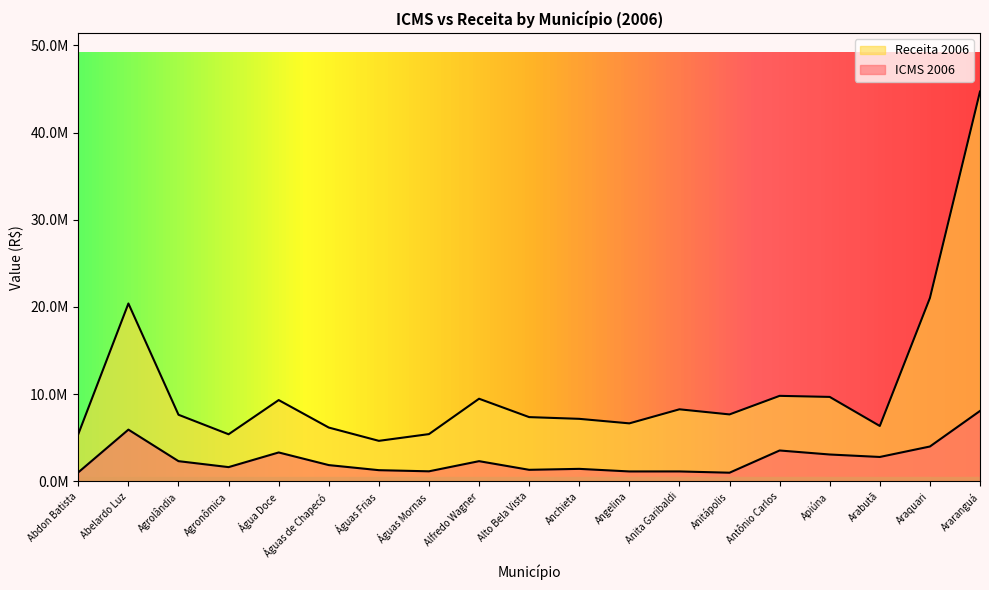

What is the total value across all series at Abdon Batista?

6467368.0